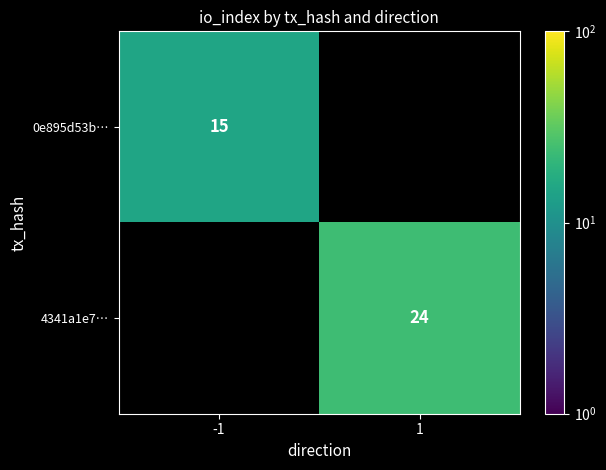

Is the value of 0e895d53b… at -1 greater than the value of 4341a1e7… at 1?

No